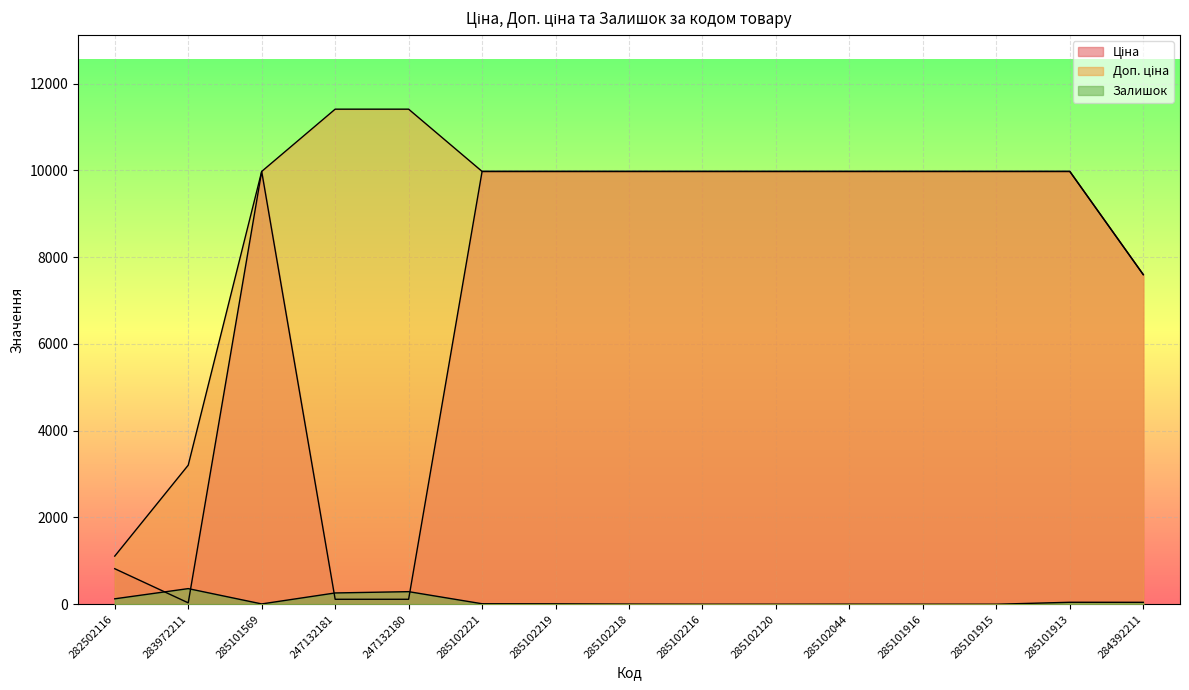

Which series changed the most between 285101913 and 284392211?

Ціна